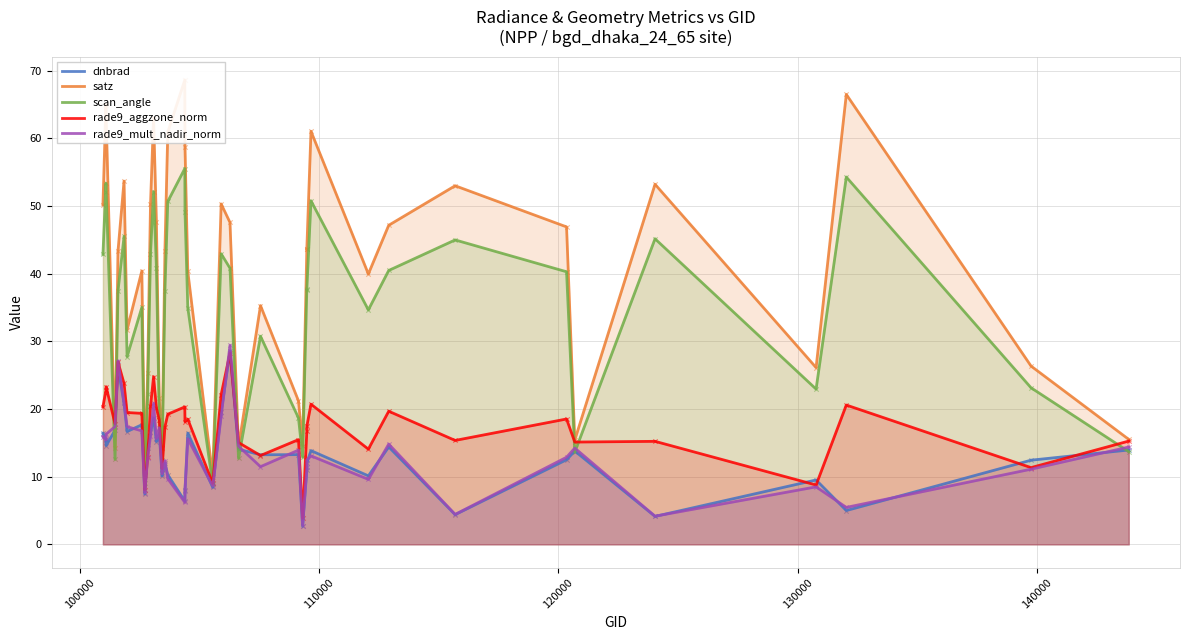

Which series has the largest Y range (max minus min)?

satz